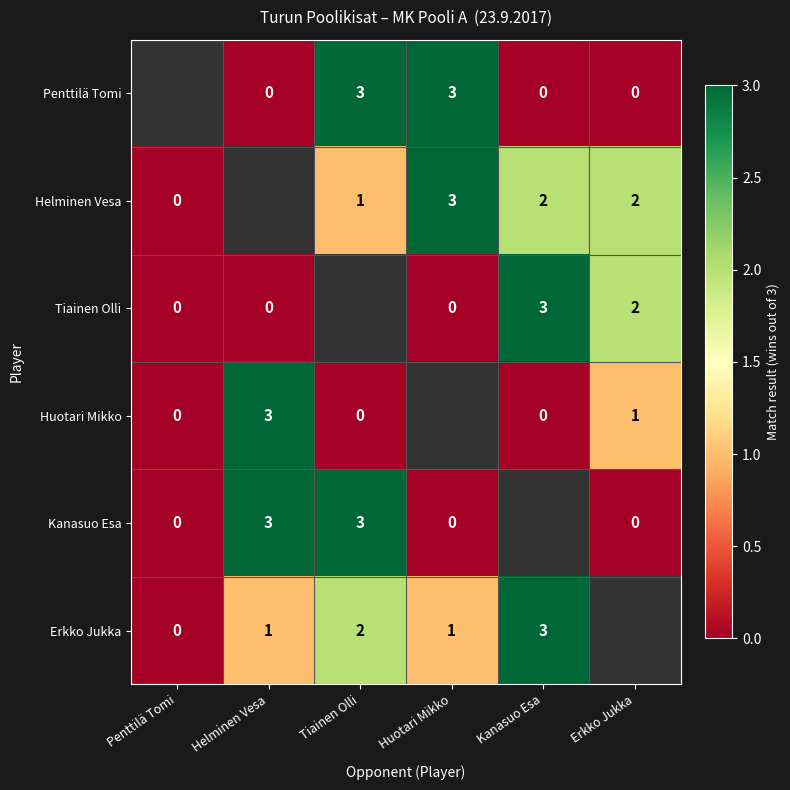

The Penttilä Tomi series shows 3 at Huotari Mikko. True or false?

True